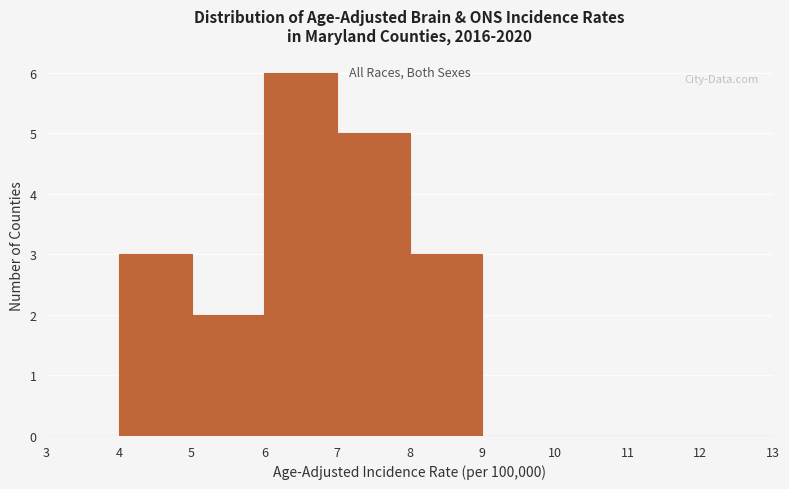

Which range on the x-axis has the tallest bar?

6 to 7